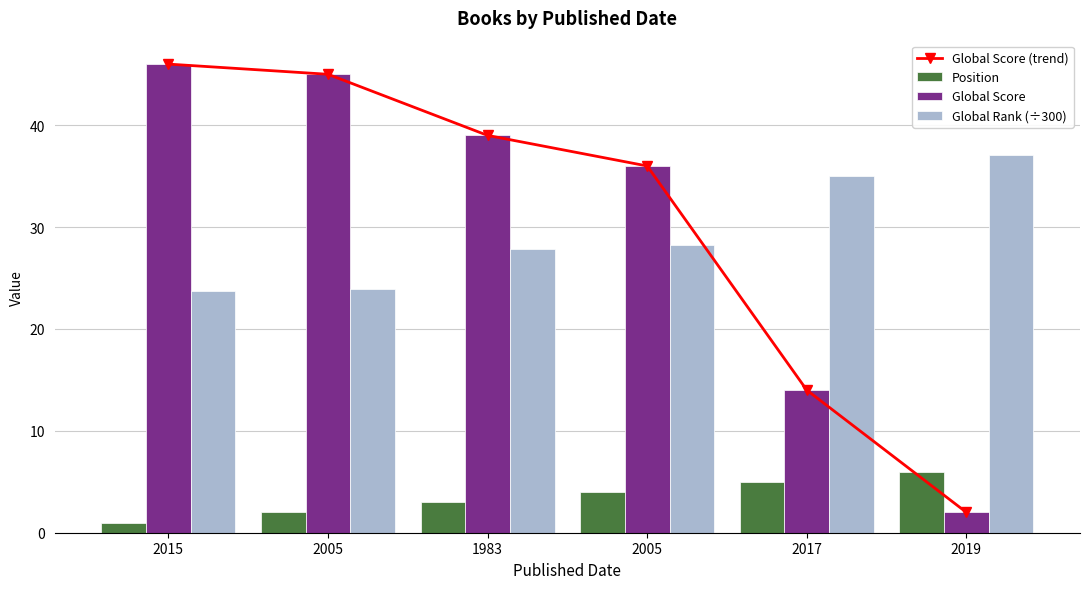

Which series has the widest spread of values?

Global Score (trend)